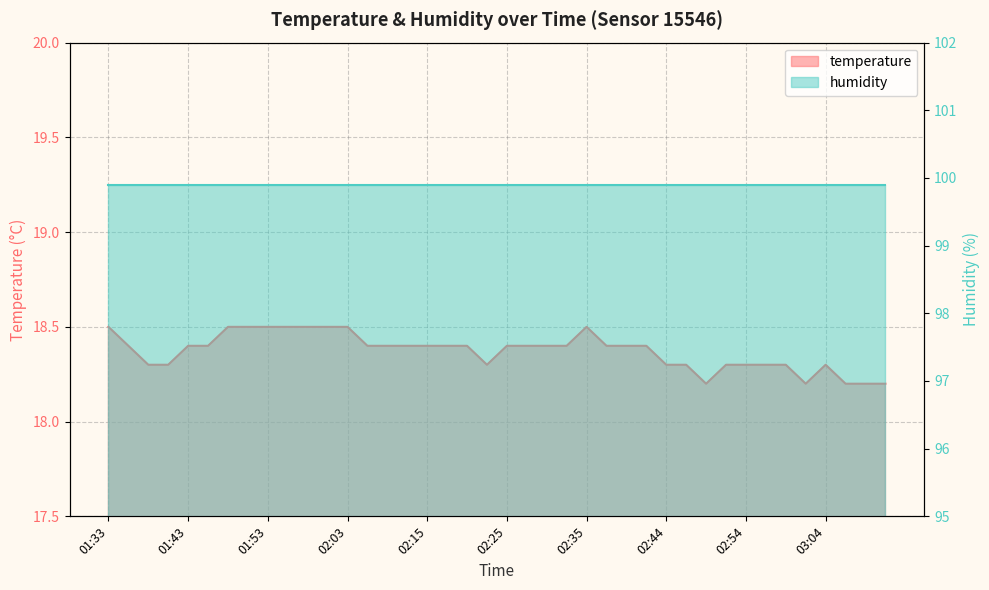

What is the label of the 16th point from the left?

02:12